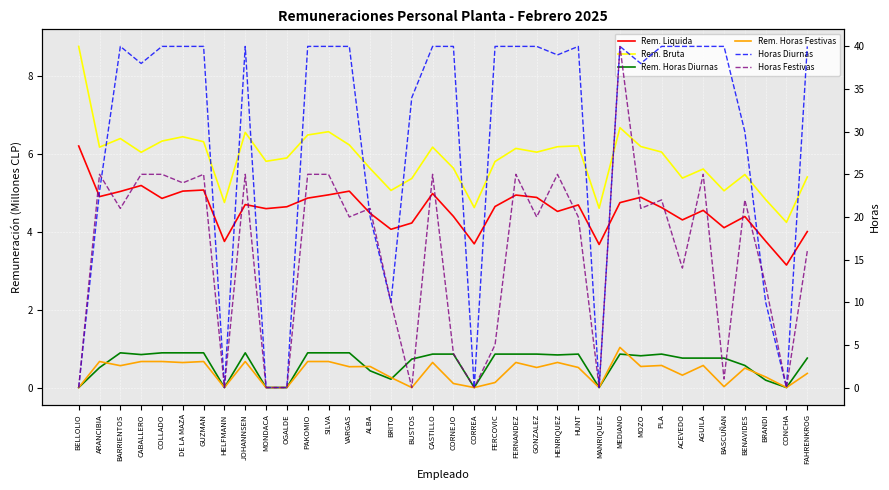

Where do Horas Festivas and Horas Diurnas first cross each other?

ARANCIBIA and BARRIENTOS